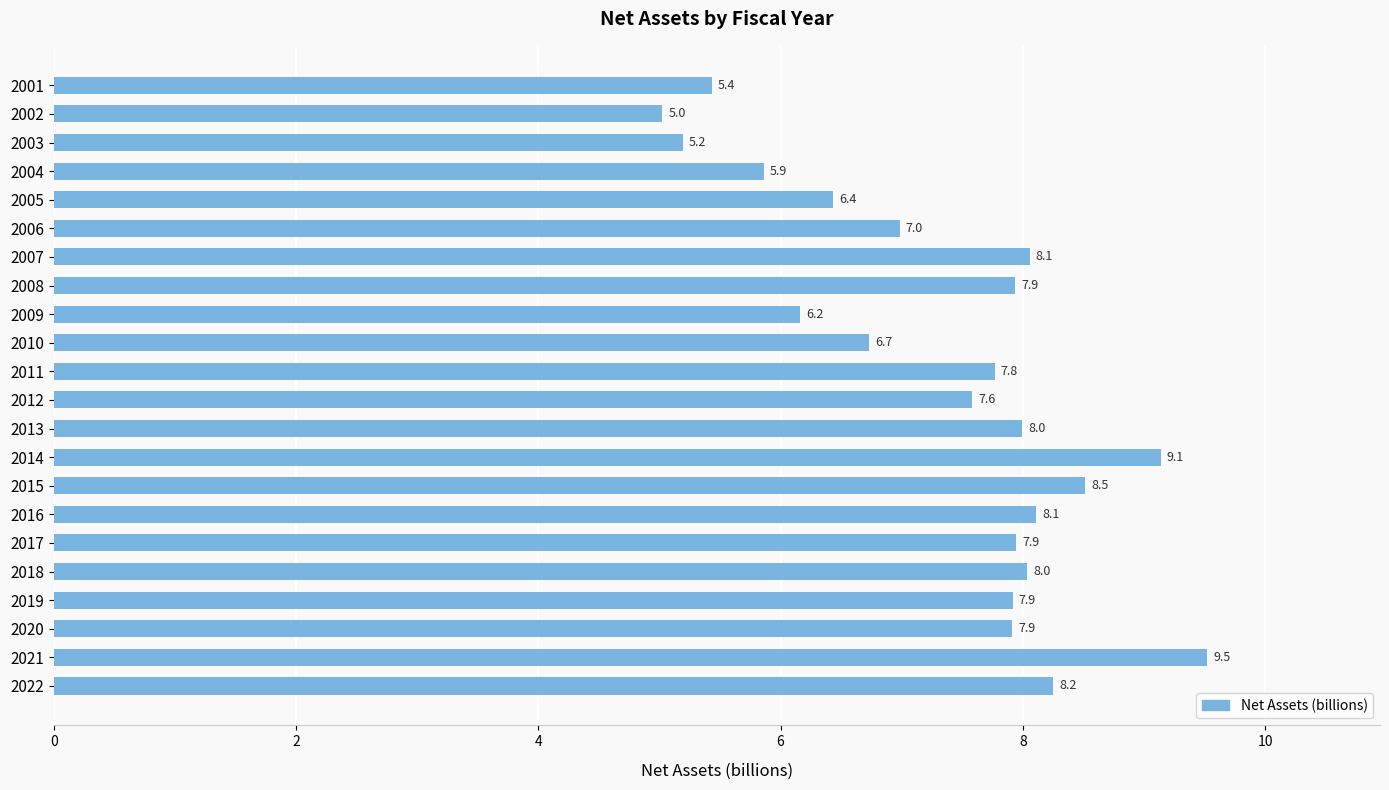

Between 2019 and 2003, which is larger?

2019